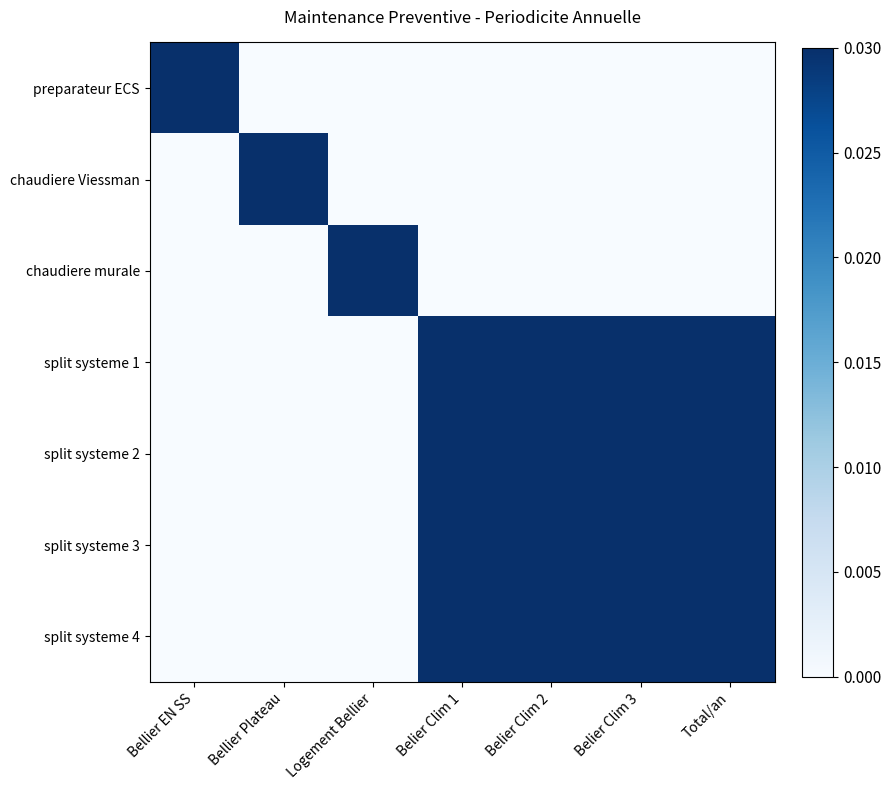

Rank the series by their maximum value, from highest to lowest.

preparateur ECS, chaudiere Viessman, chaudiere murale, split systeme 1, split systeme 2, split systeme 3, split systeme 4